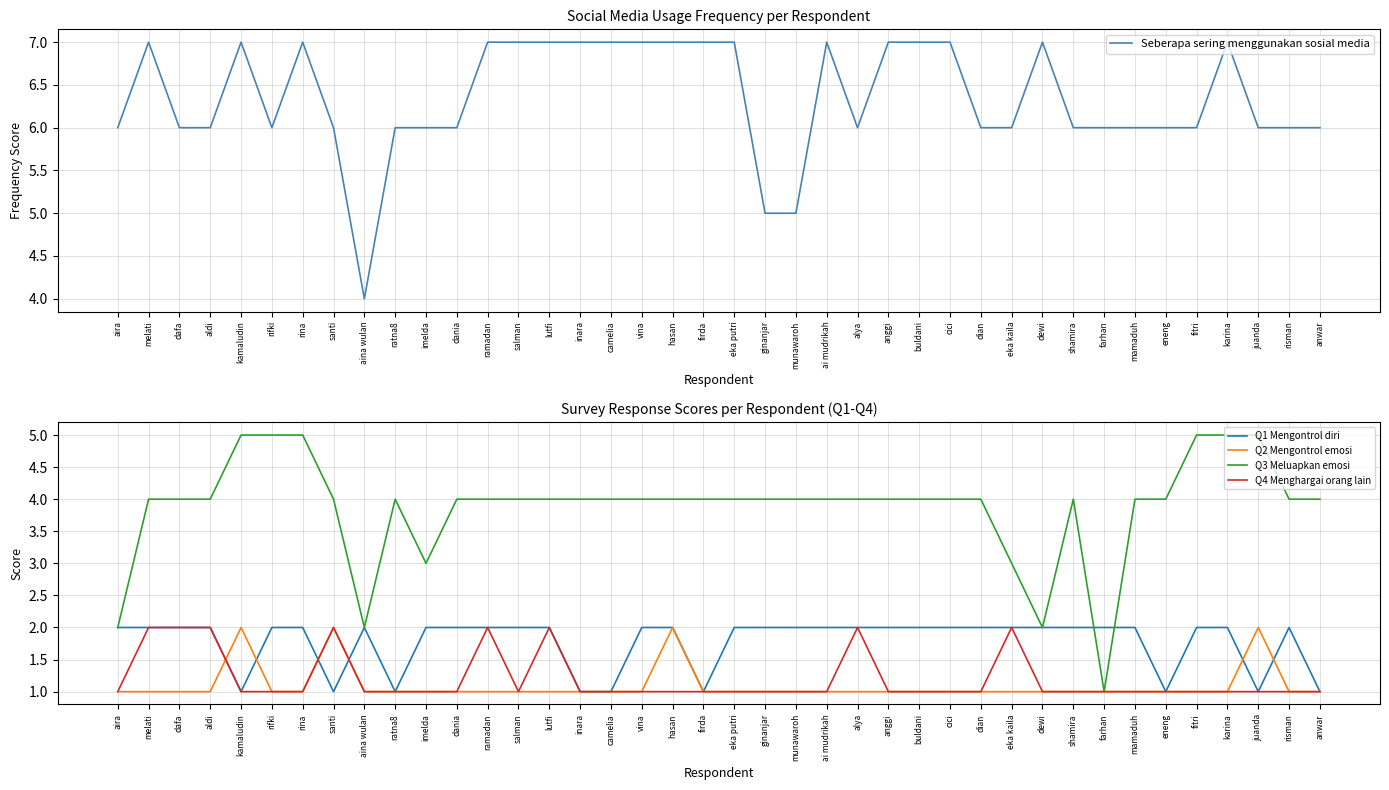

Reading left to right, list all the values displayed in this chart.

Seberapa sering menggunakan sosial media: 6	7	6	6	7	6	7	6	4	6	6	6	7	7	7	7	7	7	7	7	7	5	5	7	6	7	7	7	6	6	7	6	6	6	6	6	7	6	6	6
Q1 Mengontrol diri: 2	2	2	2	1	2	2	1	2	1	2	2	2	2	2	1	1	2	2	1	2	2	2	2	2	2	2	2	2	2	2	2	2	2	1	2	2	1	2	1
Q2 Mengontrol emosi: 1	1	1	1	2	1	1	2	1	1	1	1	1	1	1	1	1	1	2	1	1	1	1	1	1	1	1	1	1	1	1	1	1	1	1	1	1	2	1	1
Q3 Meluapkan emosi: 2	4	4	4	5	5	5	4	2	4	3	4	4	4	4	4	4	4	4	4	4	4	4	4	4	4	4	4	4	3	2	4	1	4	4	5	5	5	4	4
Q4 Menghargai orang lain: 1	2	2	2	1	1	1	2	1	1	1	1	2	1	2	1	1	1	1	1	1	1	1	1	2	1	1	1	1	2	1	1	1	1	1	1	1	1	1	1